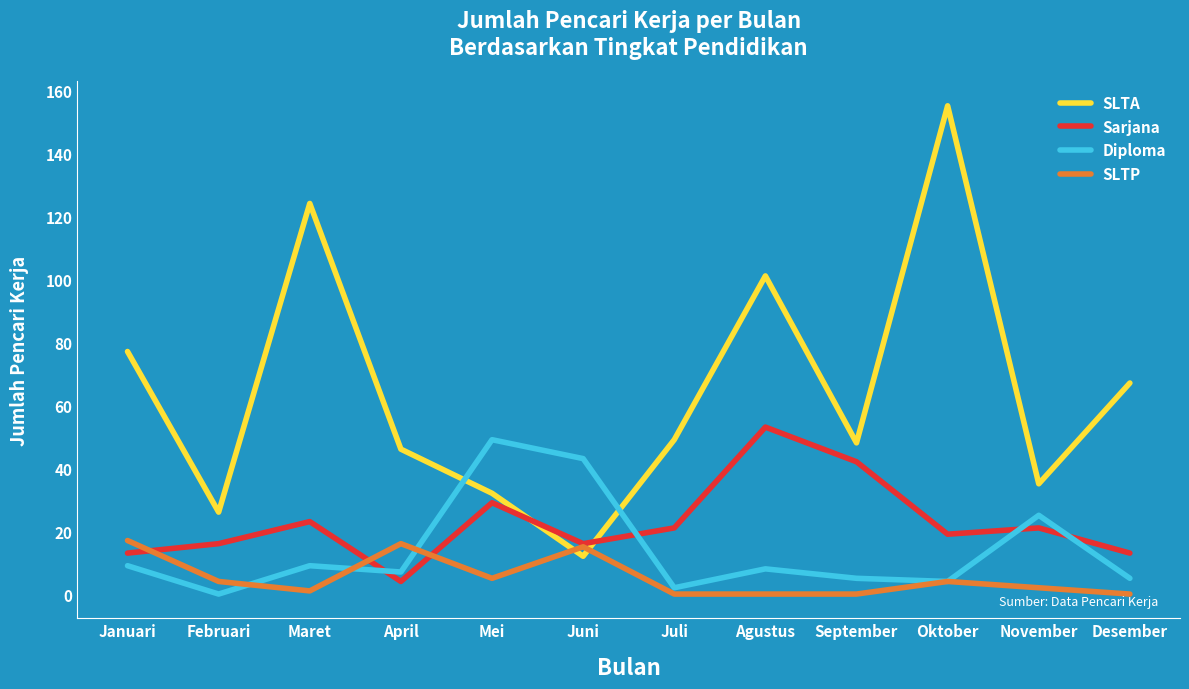

Which series has the largest range (max minus min)?

SLTA